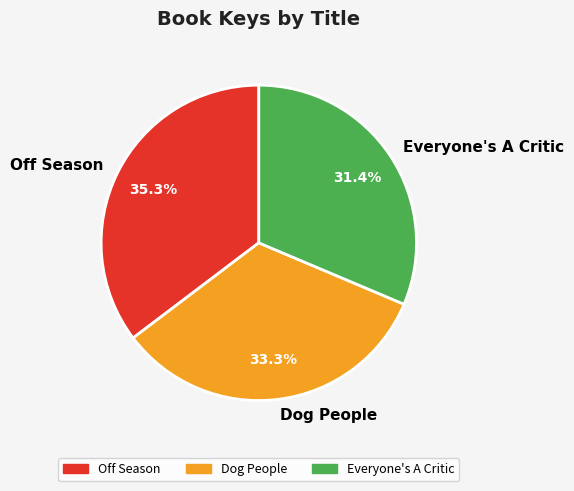

Does Dog People account for over 50% of the chart?

No